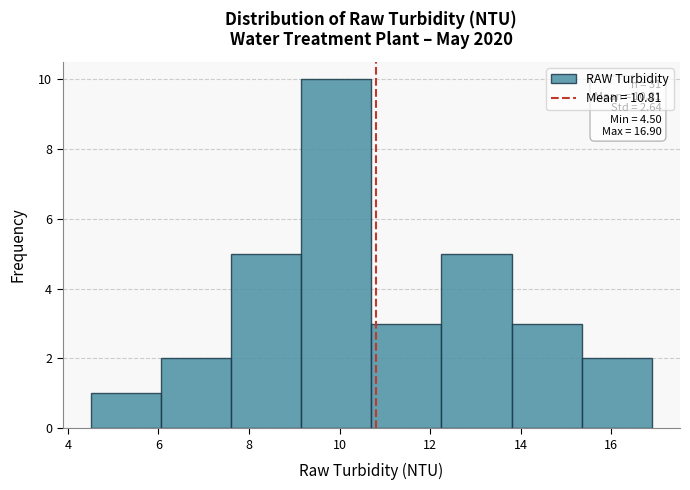

Over which range of the x-axis is the bar tallest?

9.15 to 10.70